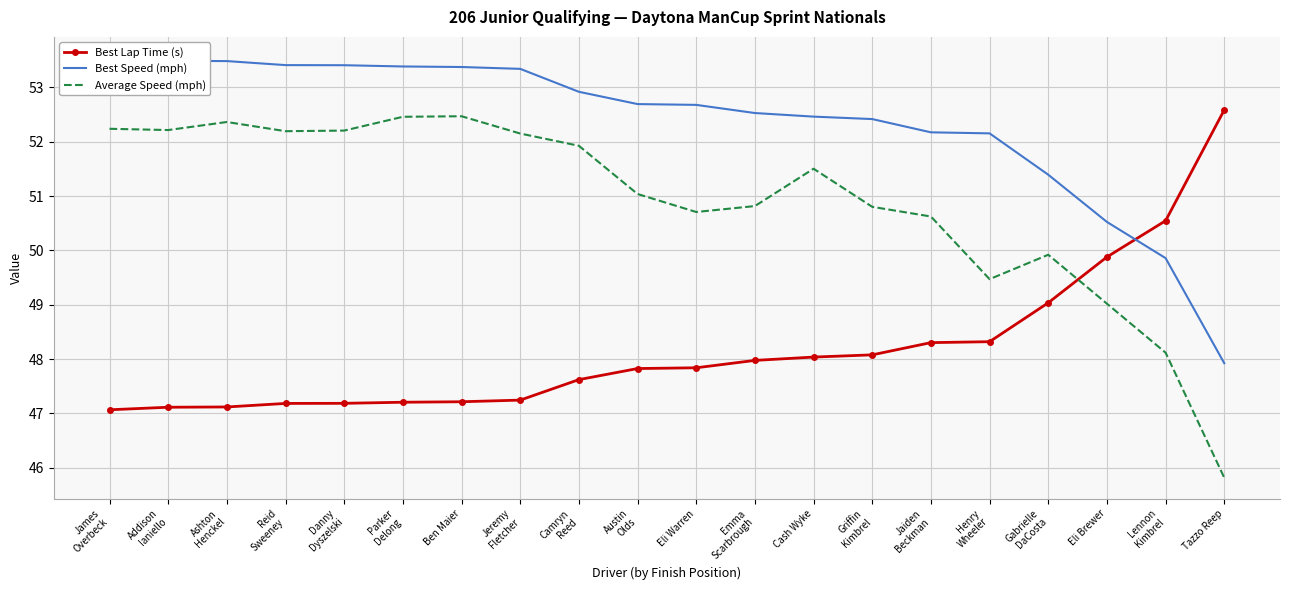

Which series has the largest total across all categories?

Best Speed (mph)